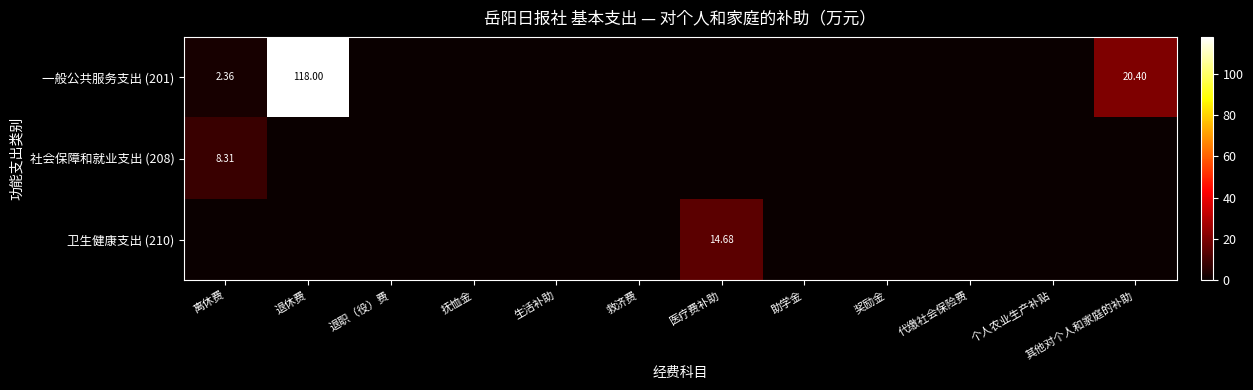

What is the spread (max minus min) of values at 其他对个人和家庭的补助?

20.4